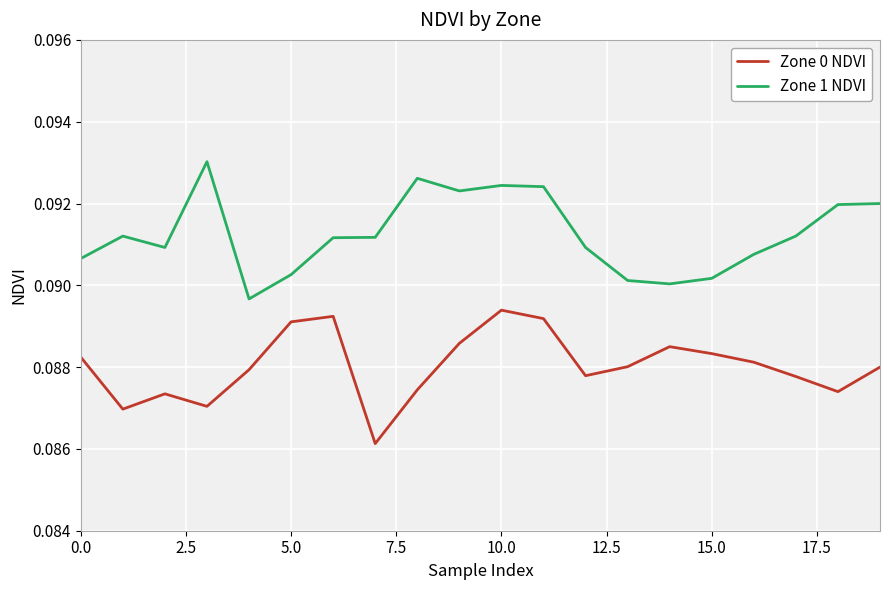

List the series in order of their overall mean, highest first.

Zone 1 NDVI, Zone 0 NDVI